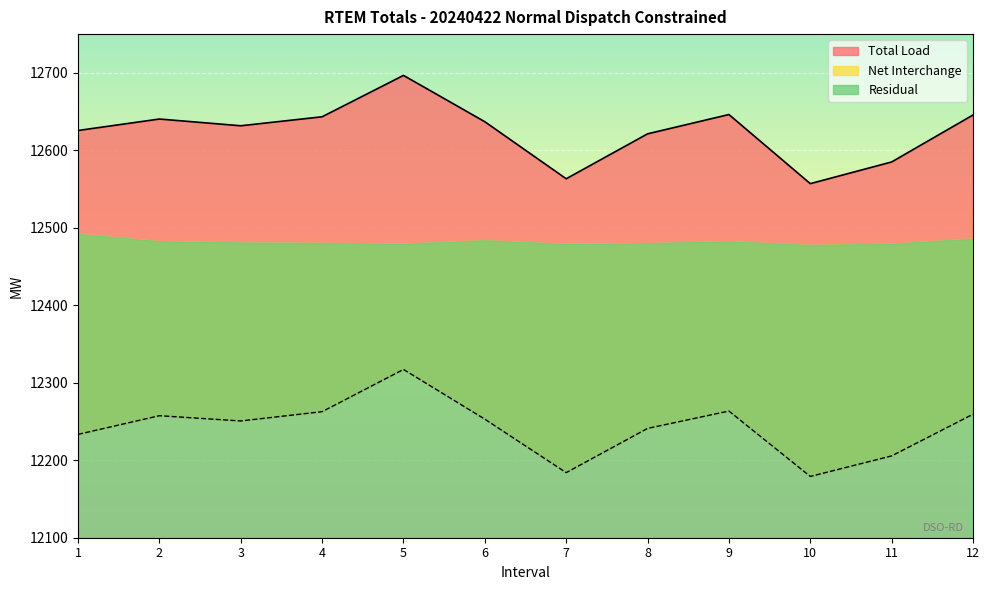

What is the maximum value shown in the chart?

12696.7